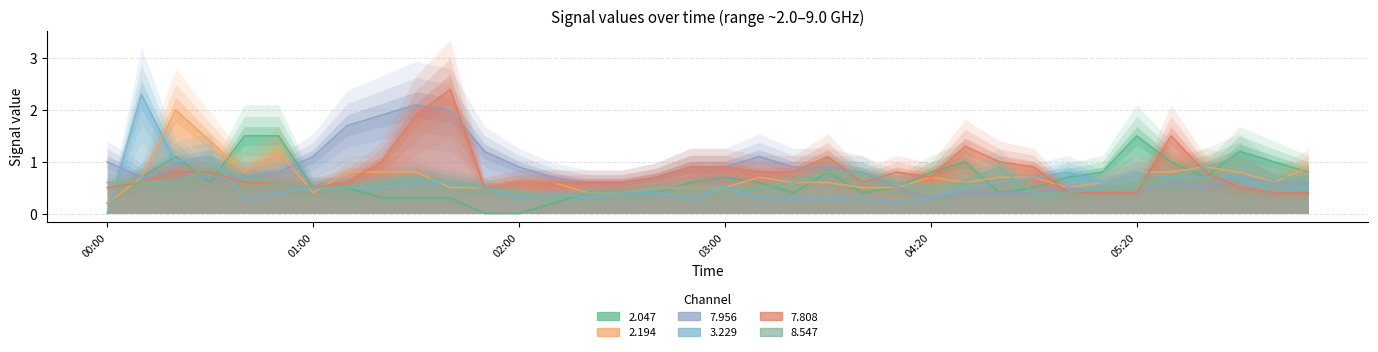

Where do 7.956 and 2.047 first cross each other?

2020/01/30 00:20 and 2020/01/30 00:30